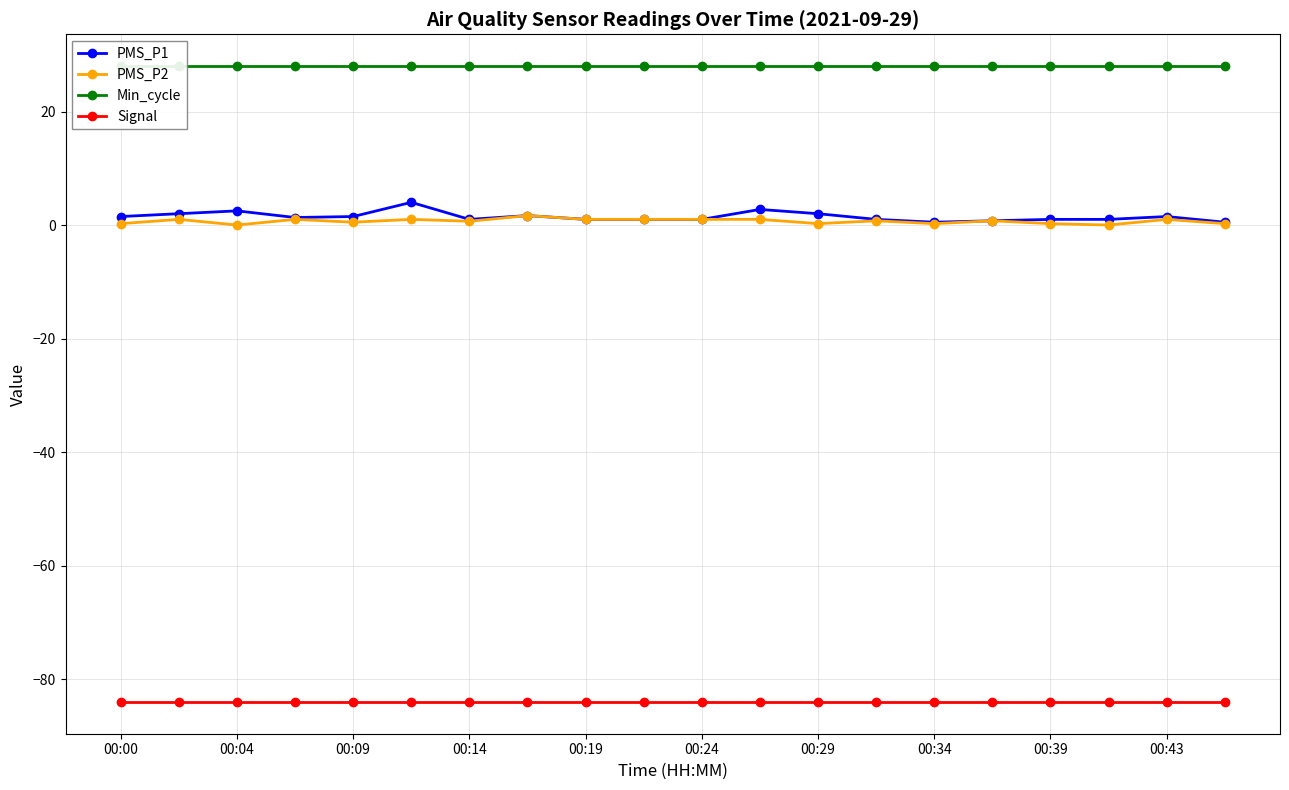

What are all the series names shown in the legend?

PMS_P1, PMS_P2, Min_cycle, Signal